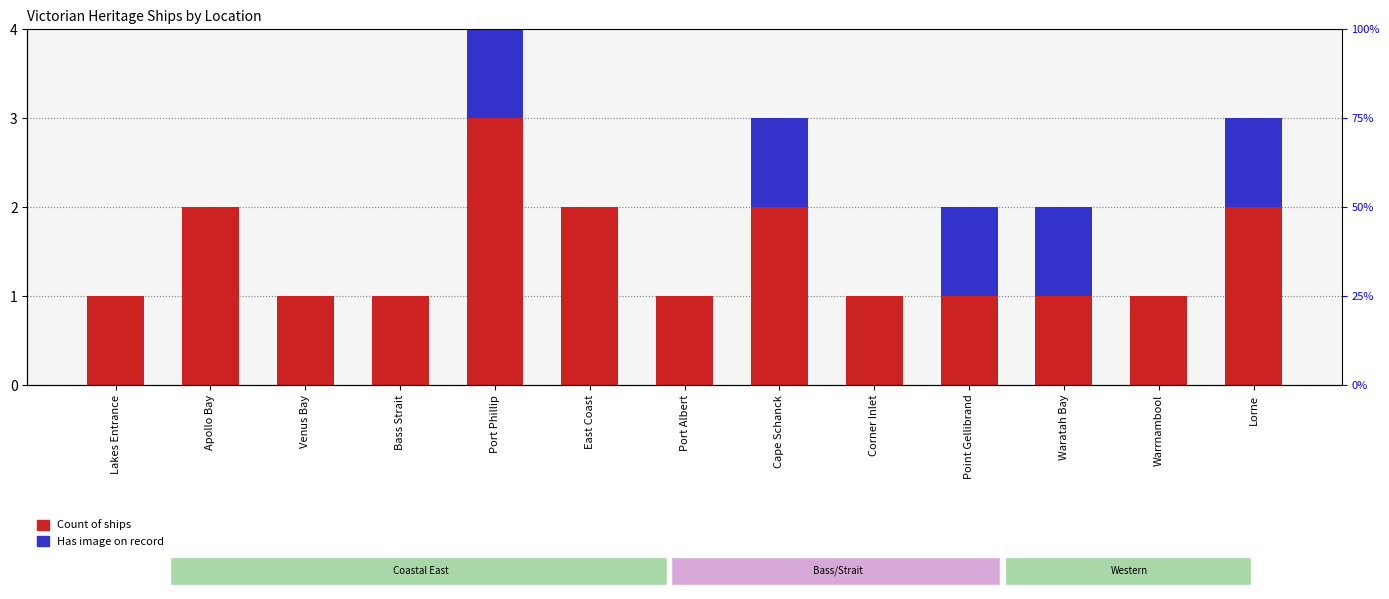

Which series has the largest total across all categories?

Count of ships